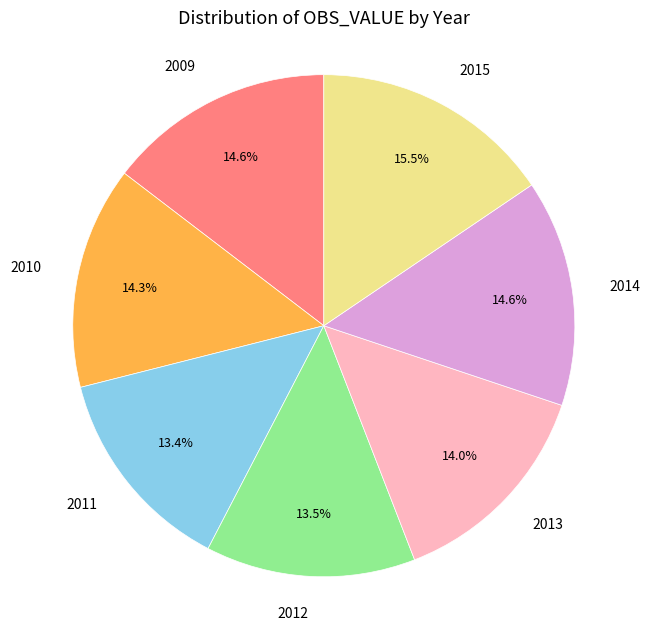

Is the sum of 2013 and 2015 greater than half?

No